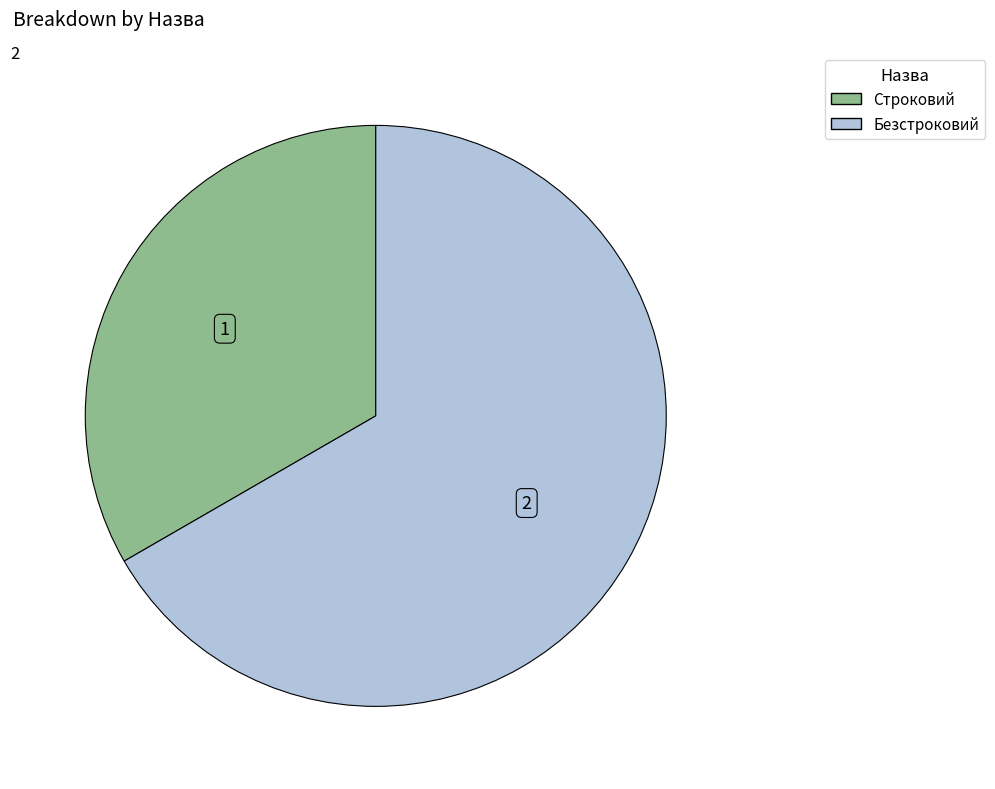

Between Строковий and Безстроковий, which is larger?

Безстроковий